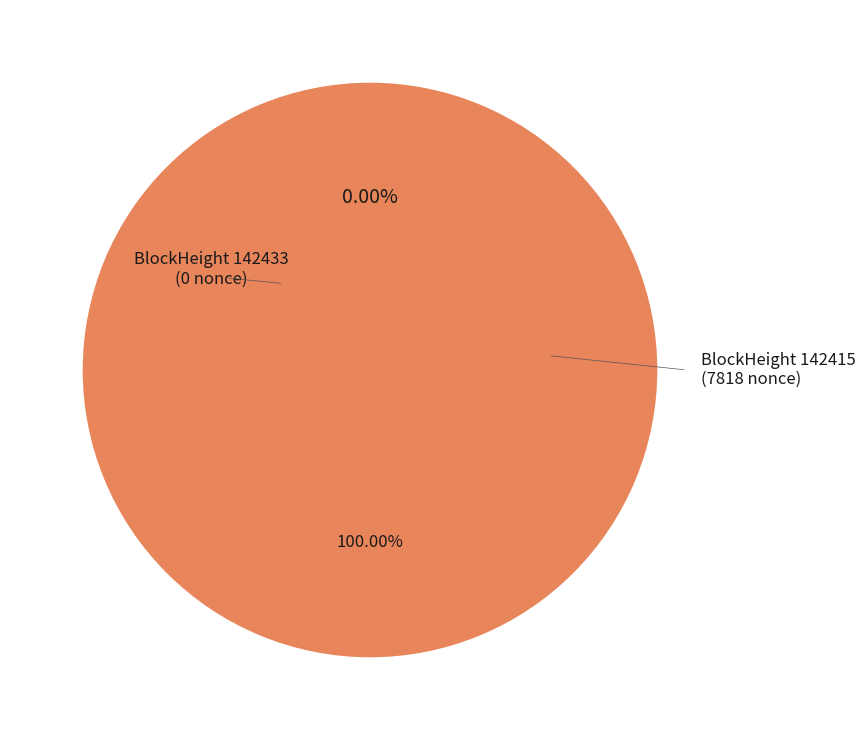

How much of the chart is everything except 142433?

100.0%